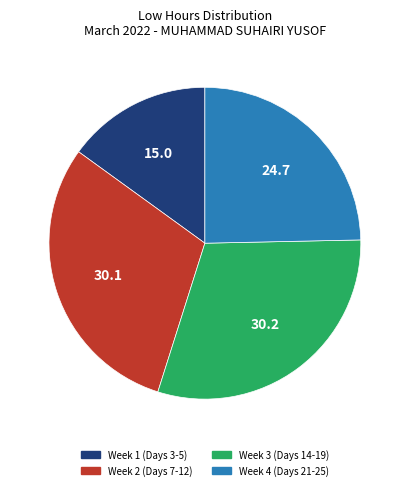

Is there any slice that represents more than half of the pie?

No